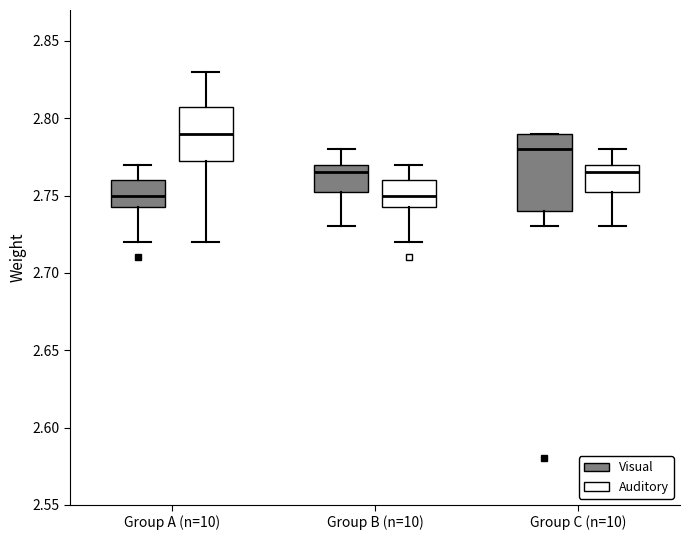

Which box has the highest median line?

Group A (n=10) (Auditory)